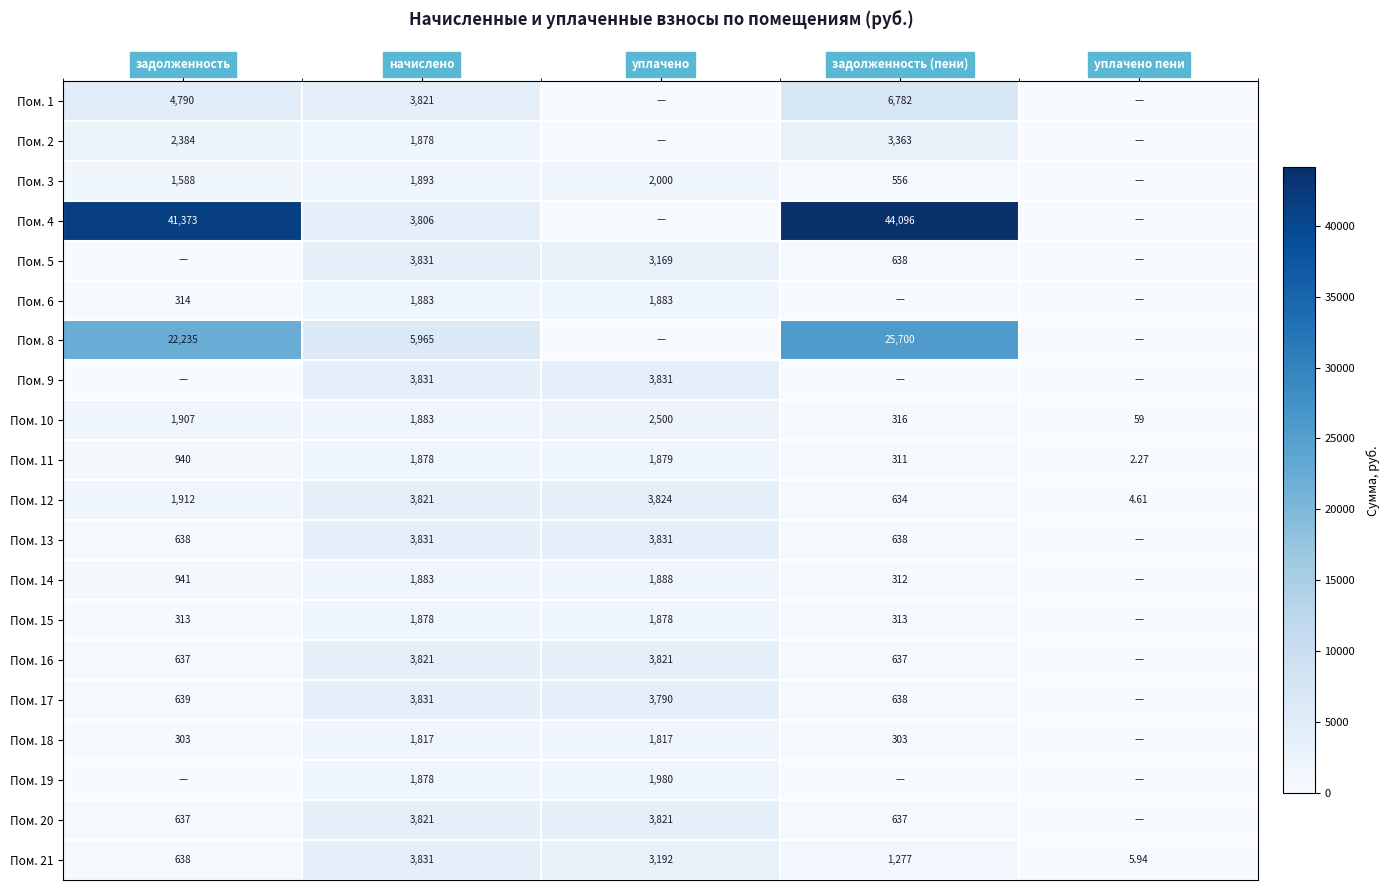

How many series are shown in this chart?

20